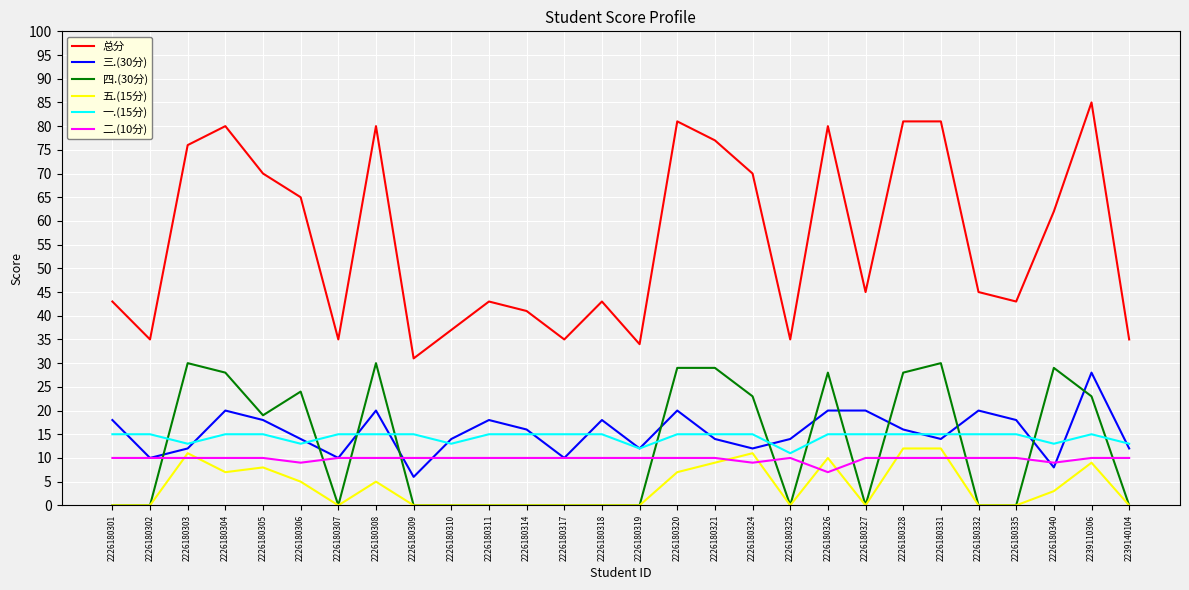

The value of 二.(10分) at 2226180335 is 16. True or false?

False